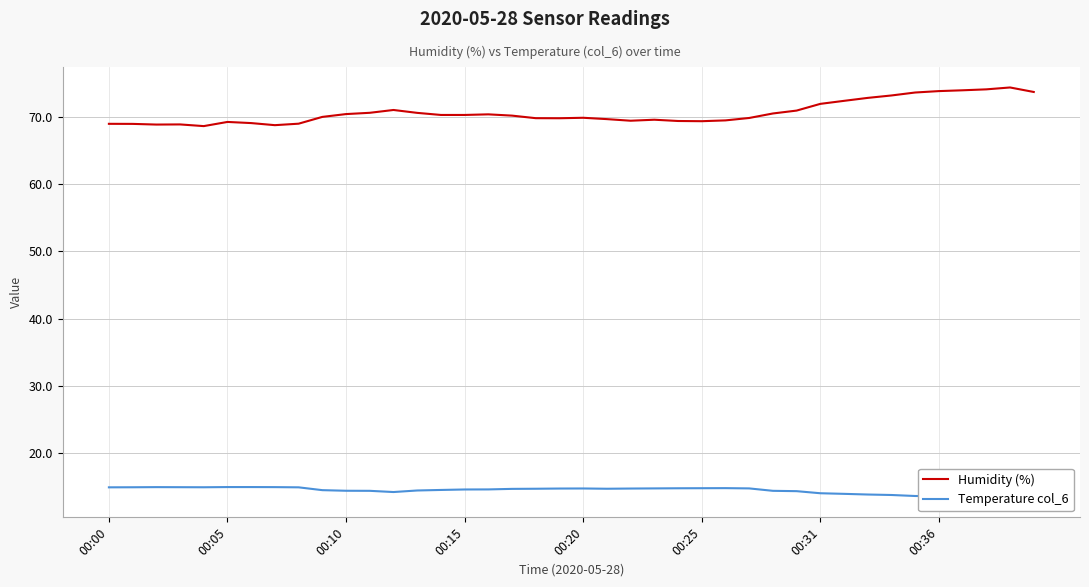

At how many categories does at least one series exceed 66?

40